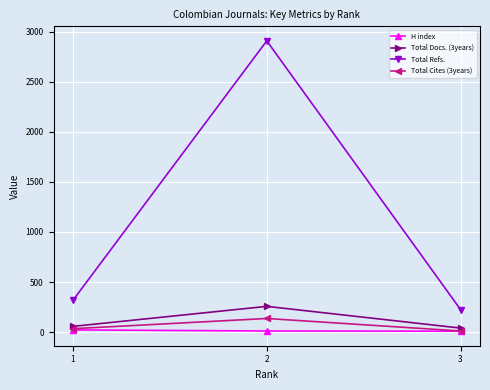

What is the spread (max minus min) of values at 3?

215